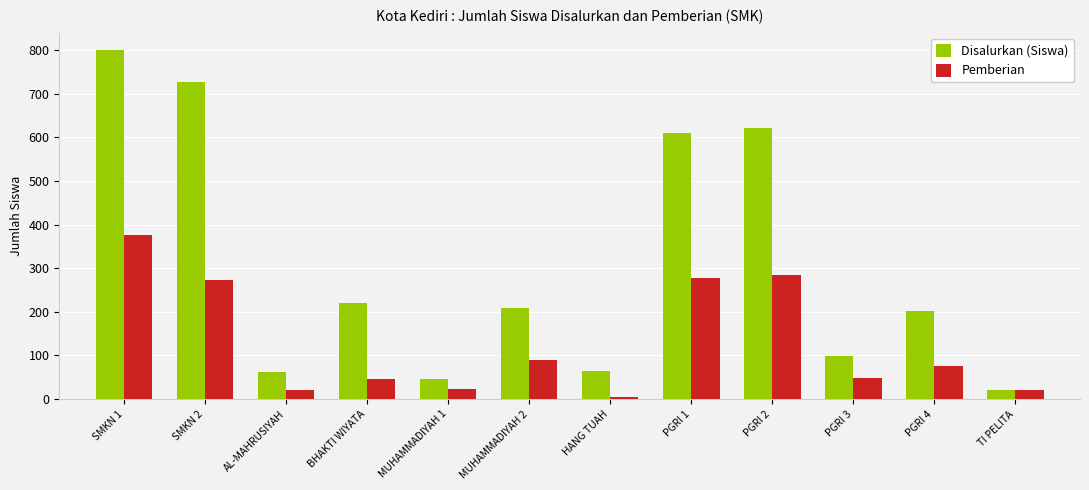

Is the value of Pemberian at PGRI 3 greater than the value of Disalurkan (Siswa) at PGRI 3?

No